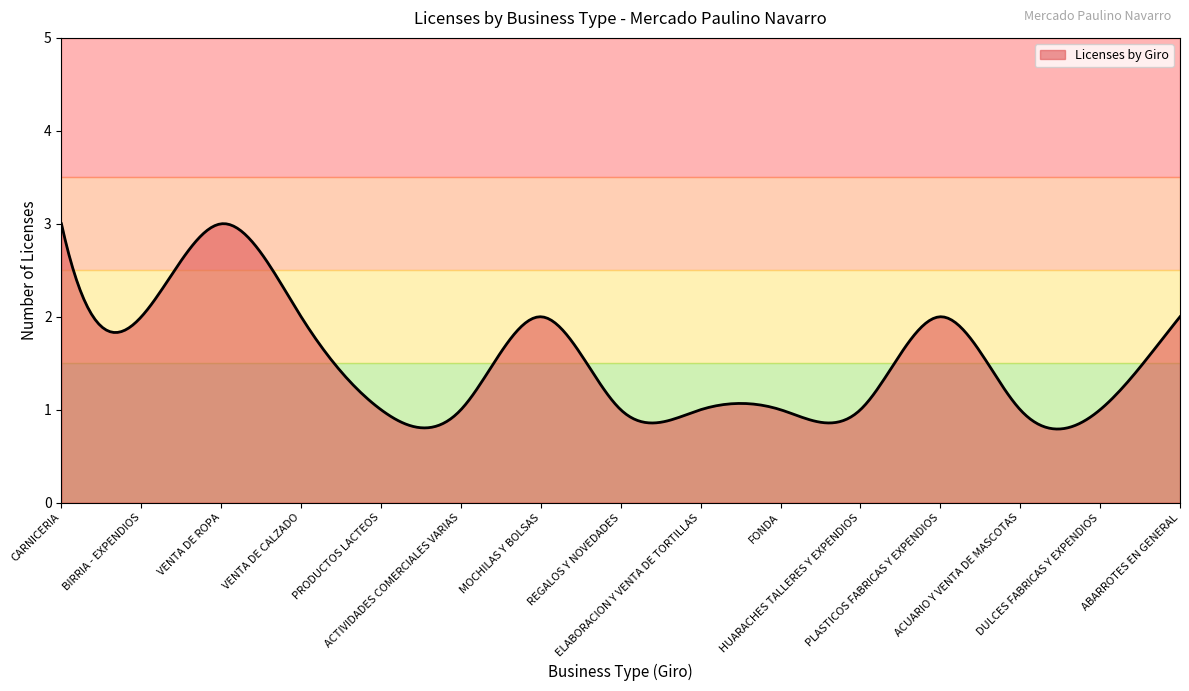

What is the difference between the maximum and minimum values?

2.2